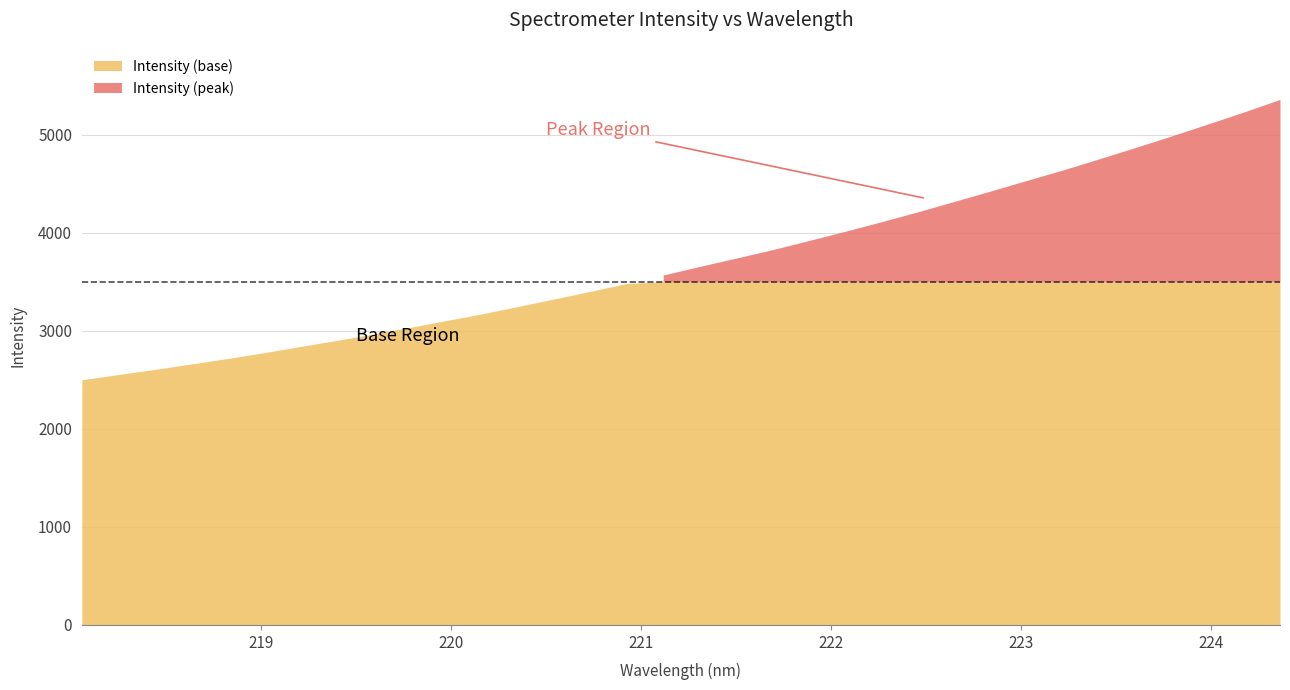

Rank the categories by value from highest to lowest.

224.3616, 224.1709, 223.9802, 223.7895, 223.5987, 223.408, 223.2172, 223.0264, 222.8355, 222.6447, 222.4538, 222.263, 222.0721, 221.8812, 221.6902, 221.4993, 221.3083, 221.1174, 220.9264, 220.7354, 220.5444, 220.3533, 220.1623, 219.9712, 219.7801, 219.589, 219.3979, 219.2067, 219.0156, 218.8244, 218.6332, 218.442, 218.2508, 218.0596